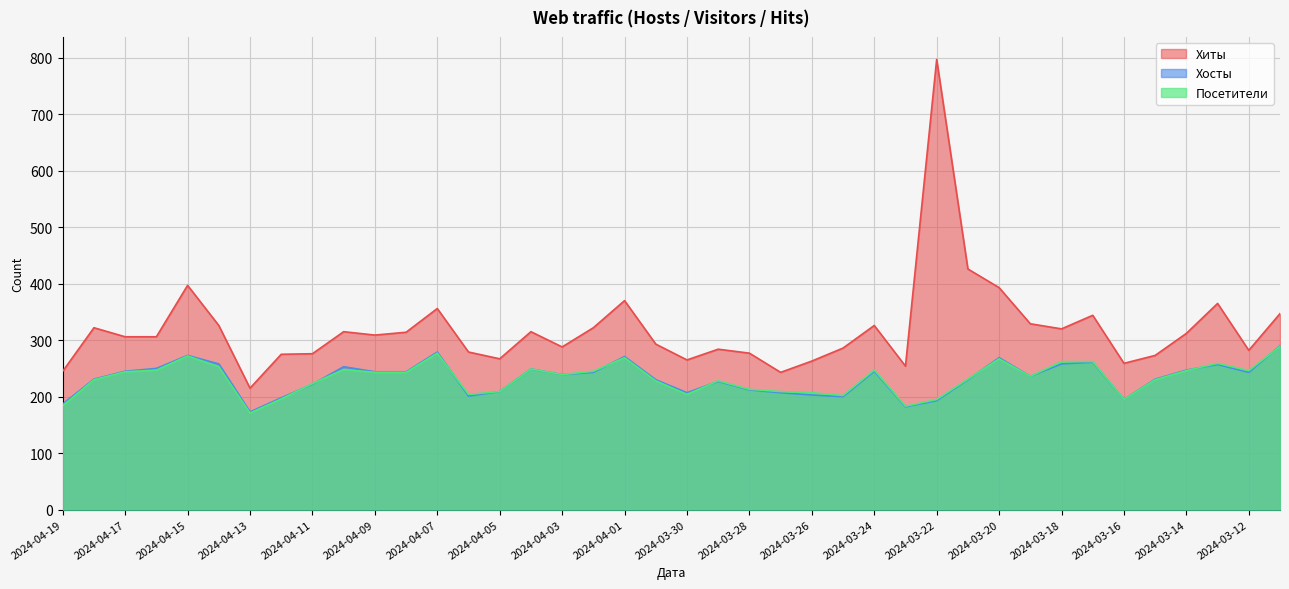

What is the highest value of the Посетители series?

289